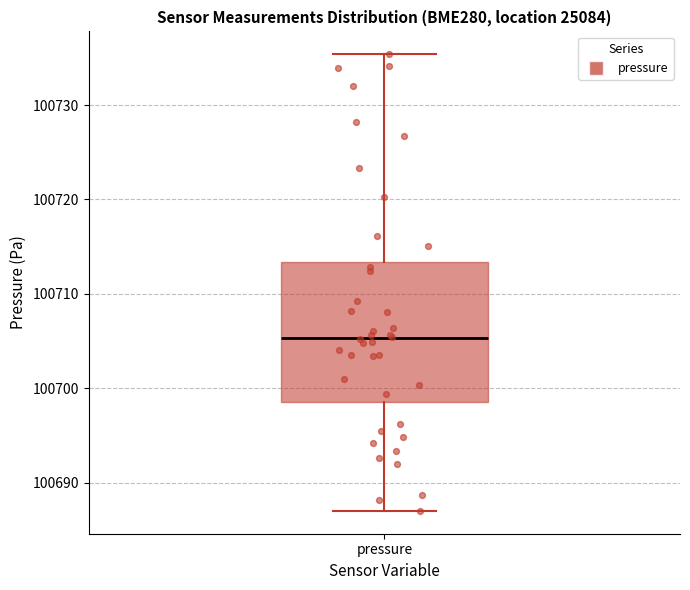

Read this box plot against the y-axis: the position of the median line, the range covered by the box, and the ends of both whiskers. The values are not printed on the chart, so give them approximately, as read against the axis.

median 100705, box 100699 to 100713, whiskers 100687 to 100735